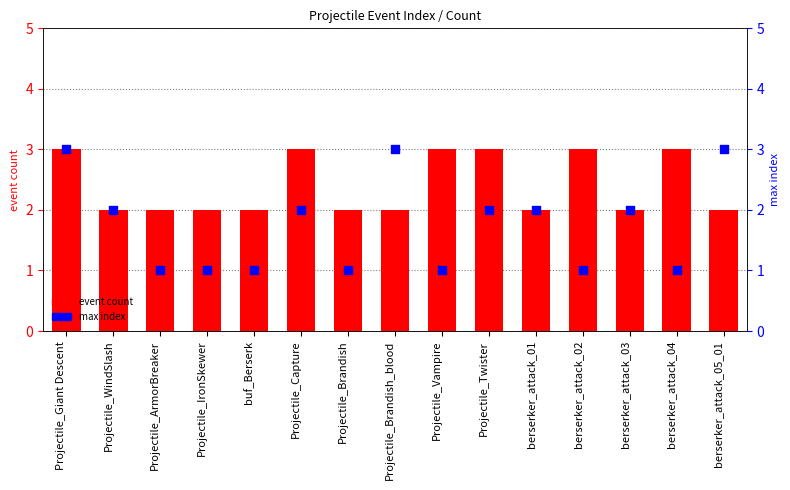

What is the total value across all series at Projectile_IronSkewer?

3